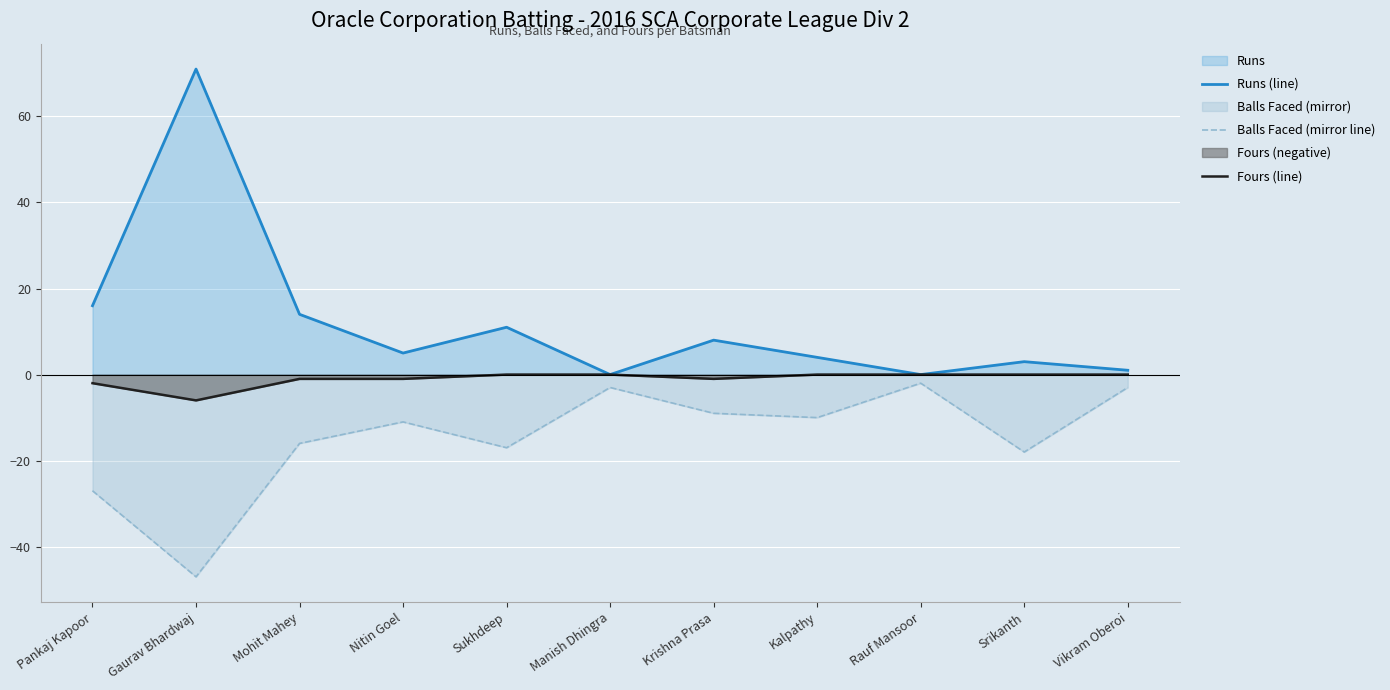

At which category is the sum across all series the highest?

Gaurav Bhardwaj